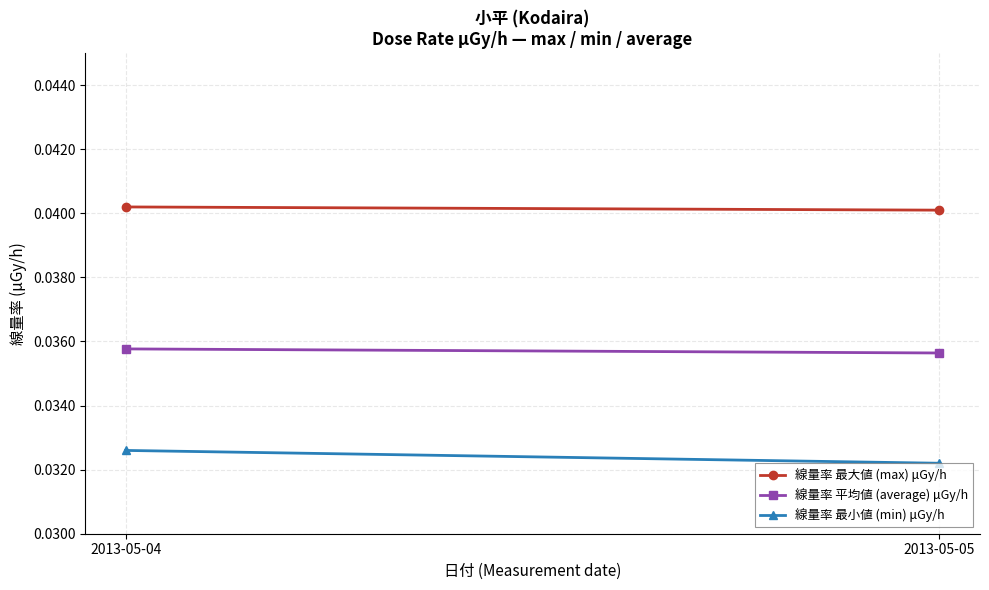

Which category has the lowest value across all series?

2013-05-05